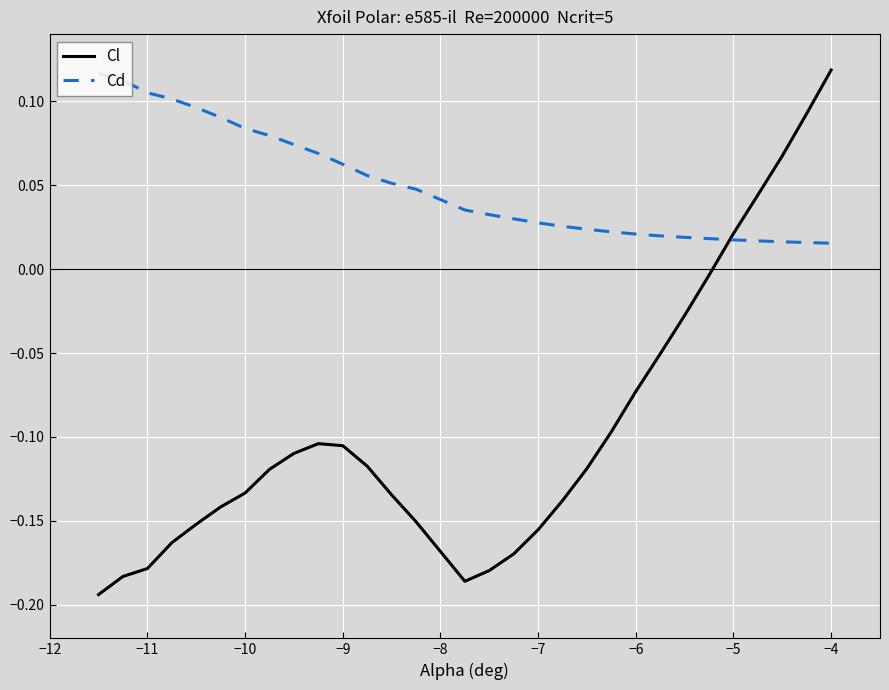

Is this an area chart (filled region under the line)?

No